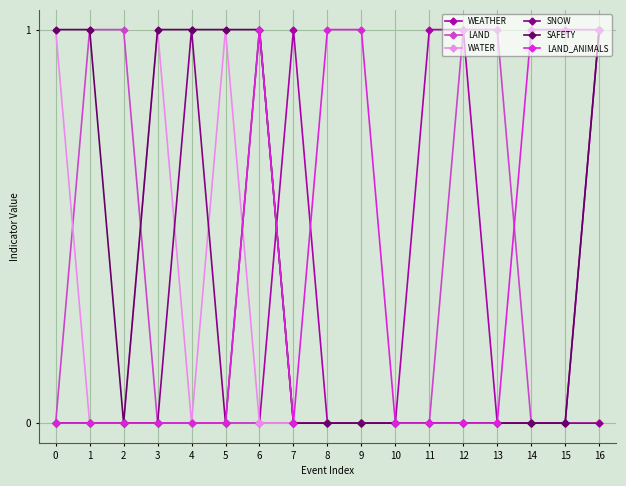

True or false: WATER has more than 0 points higher than both neighbors.

True